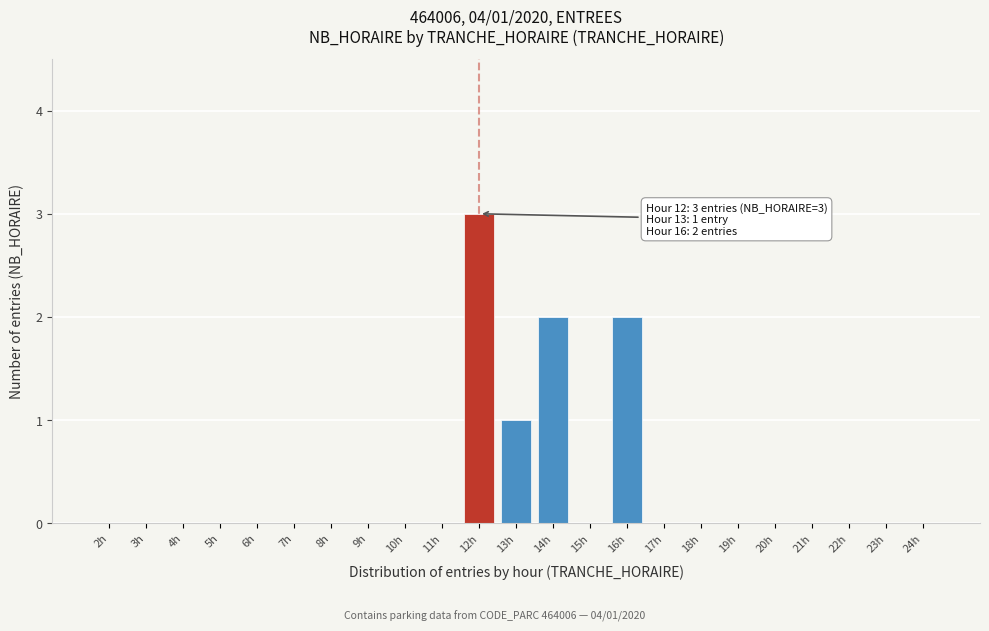

Reading right to left, what are all the values shown in this chart?

24h=0	23h=0	22h=0	21h=0	20h=0	19h=0	18h=0	17h=0	16h=2	15h=0	14h=2	13h=1	12h=3	11h=0	10h=0	9h=0	8h=0	7h=0	6h=0	5h=0	4h=0	3h=0	2h=0